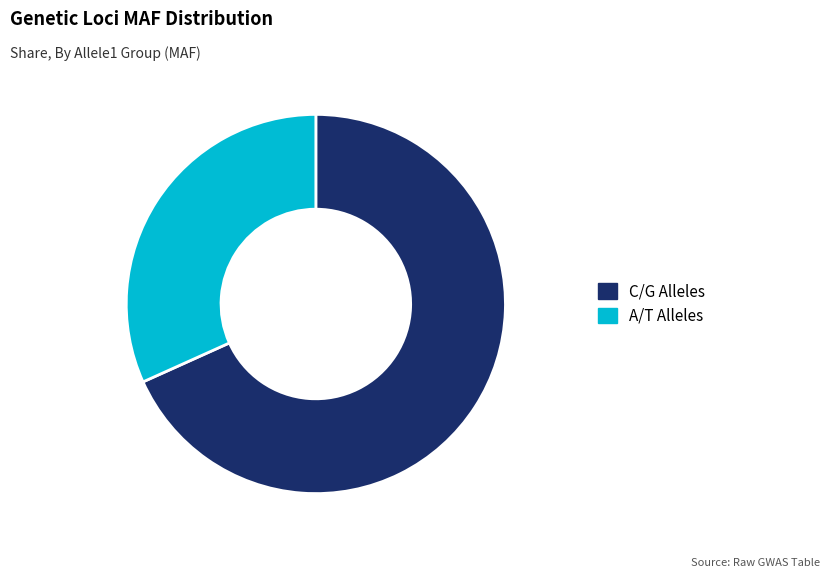

Is the sum of A/T Alleles and C/G Alleles greater than half?

Yes